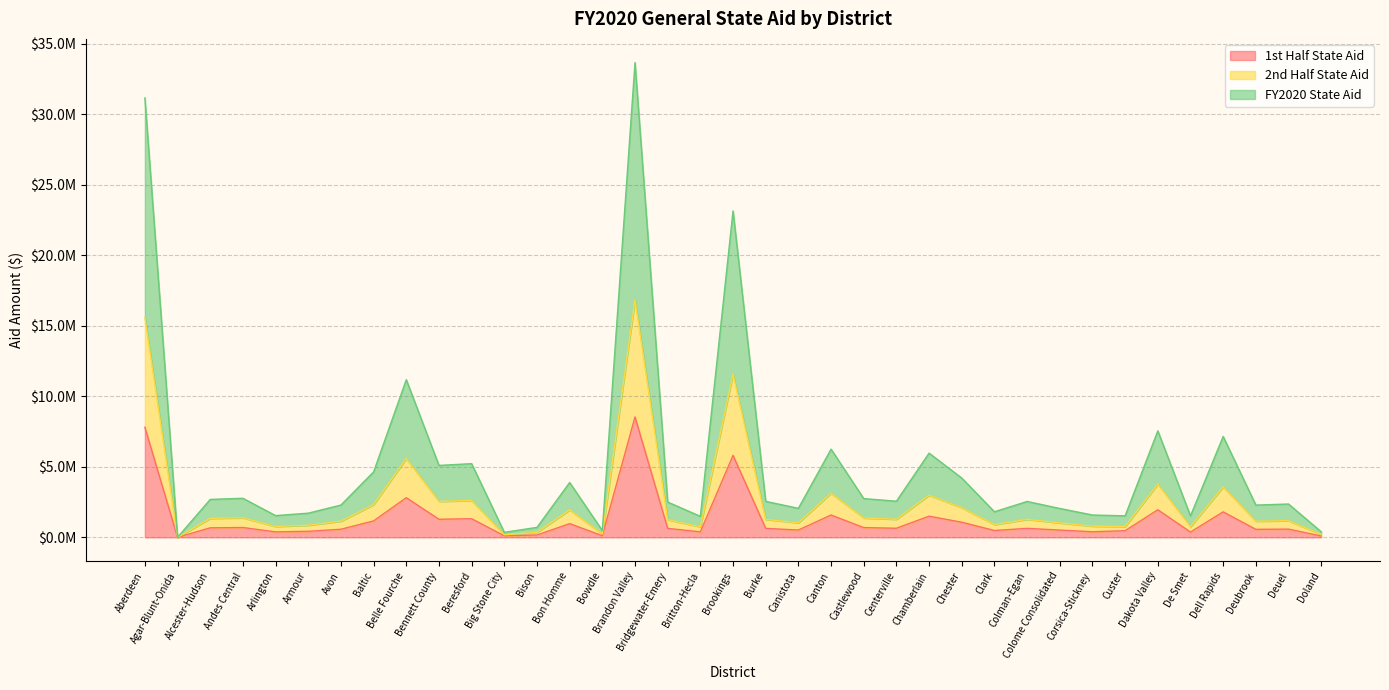

Which series has the widest spread of values?

FY2020 State Aid